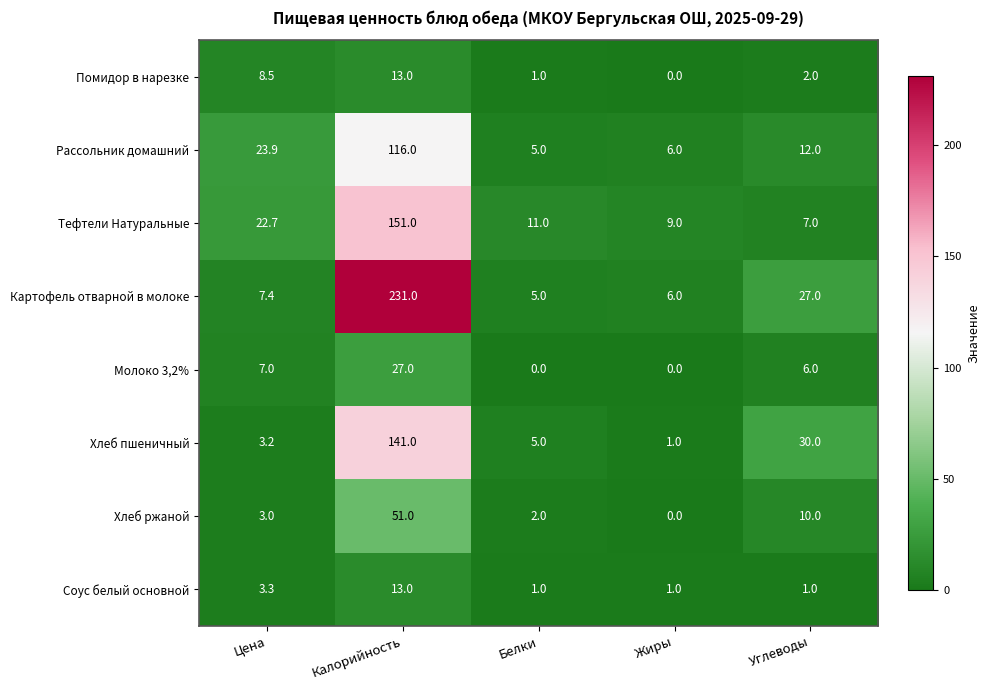

True or false: Помидор в нарезке has a value of -5.2 at Жиры.

False